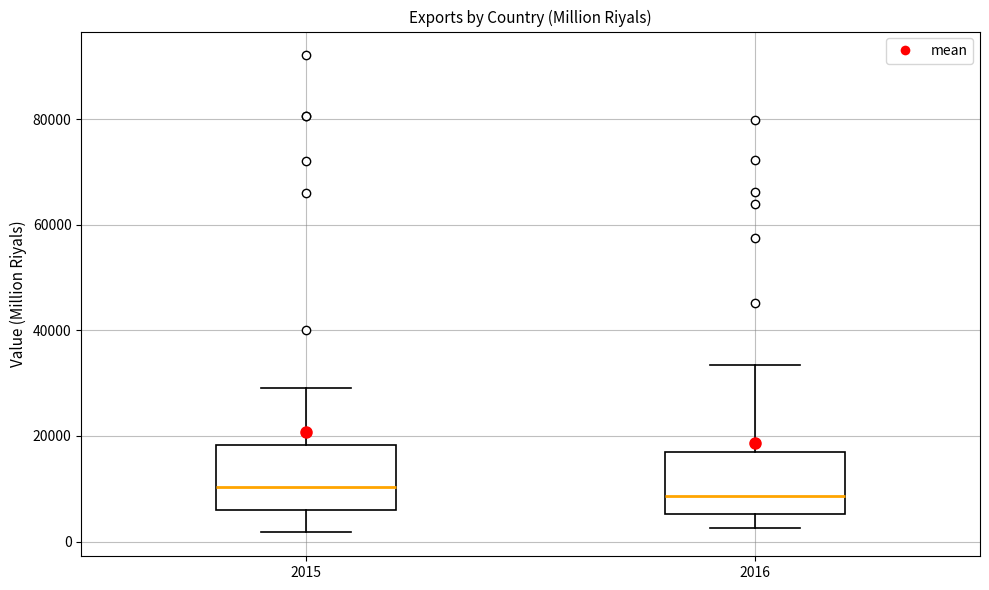

Where is the upper edge of the box at x = 2016 on the y-axis? The values are not printed on the chart, so give them approximately, as read against the axis.

16000